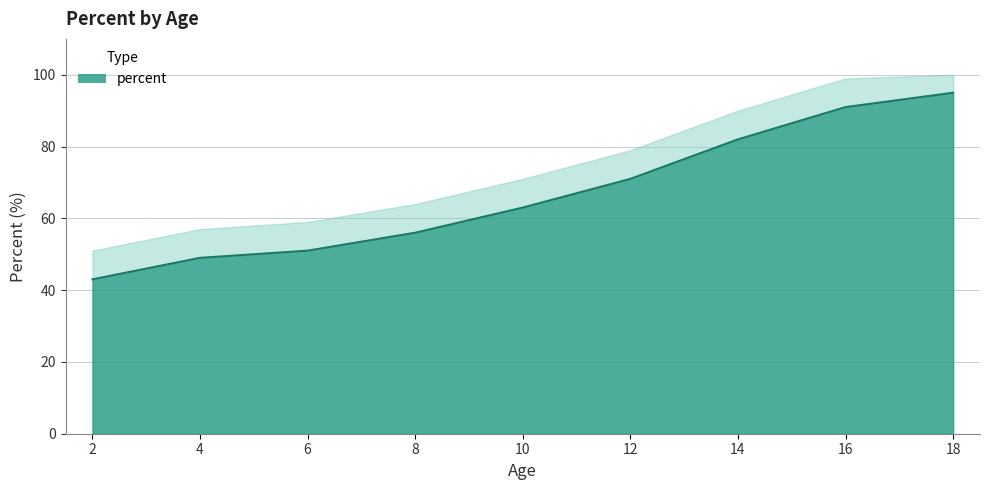

What is the difference between the values at 8 and 14?

26